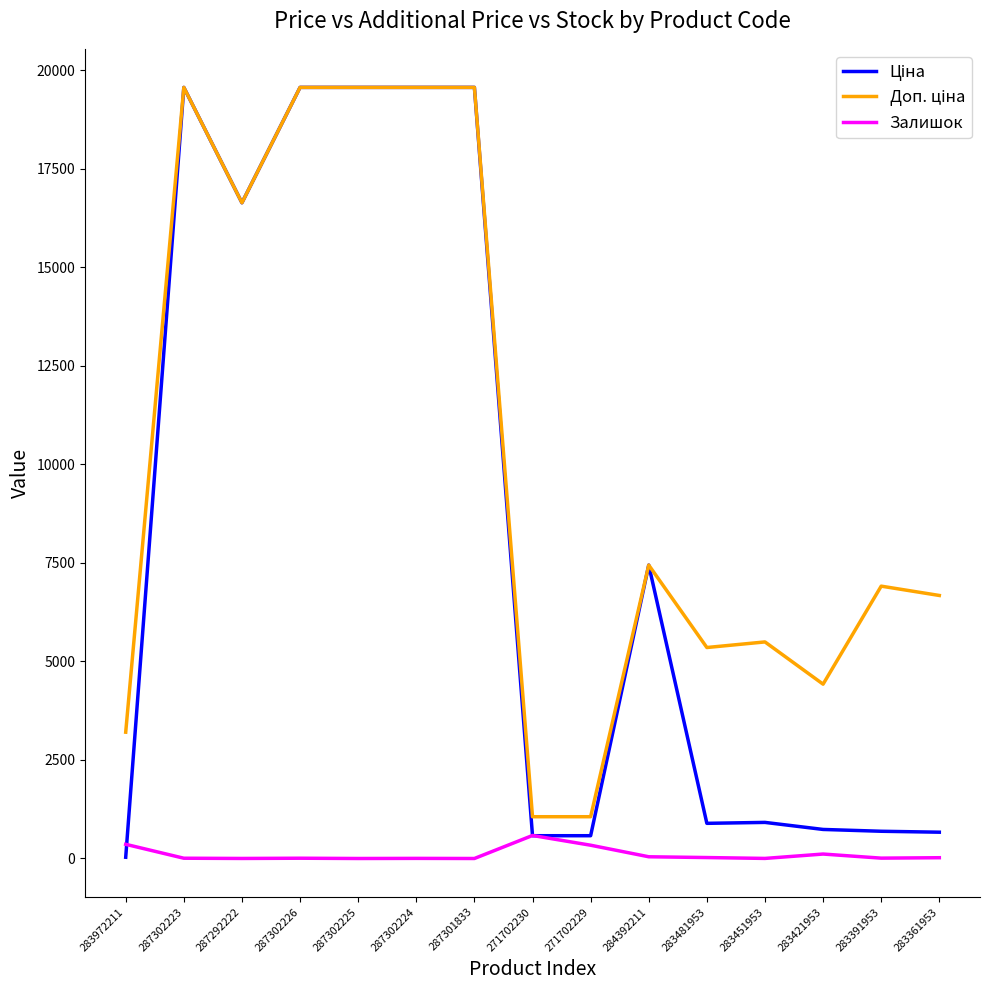

How many lines are shown in the chart?

3